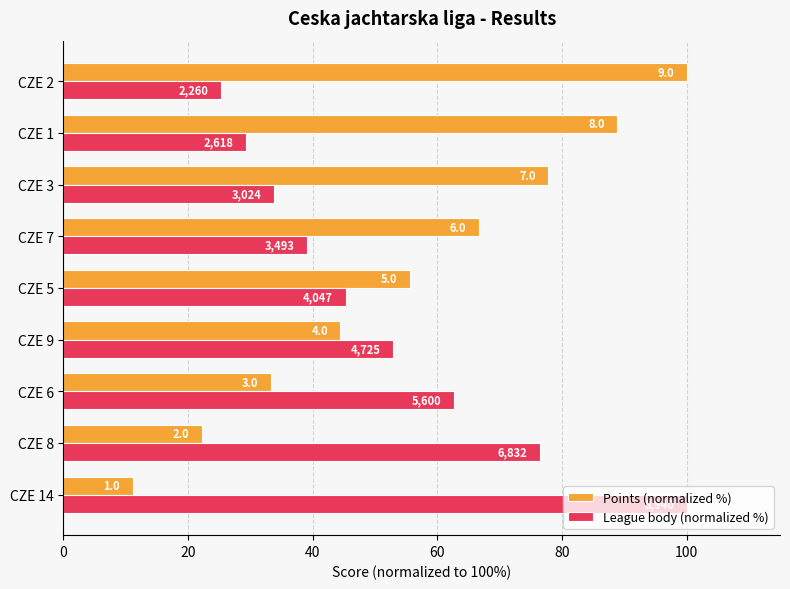

What are all the series names shown in the legend?

Points (normalized %), League body (normalized %)